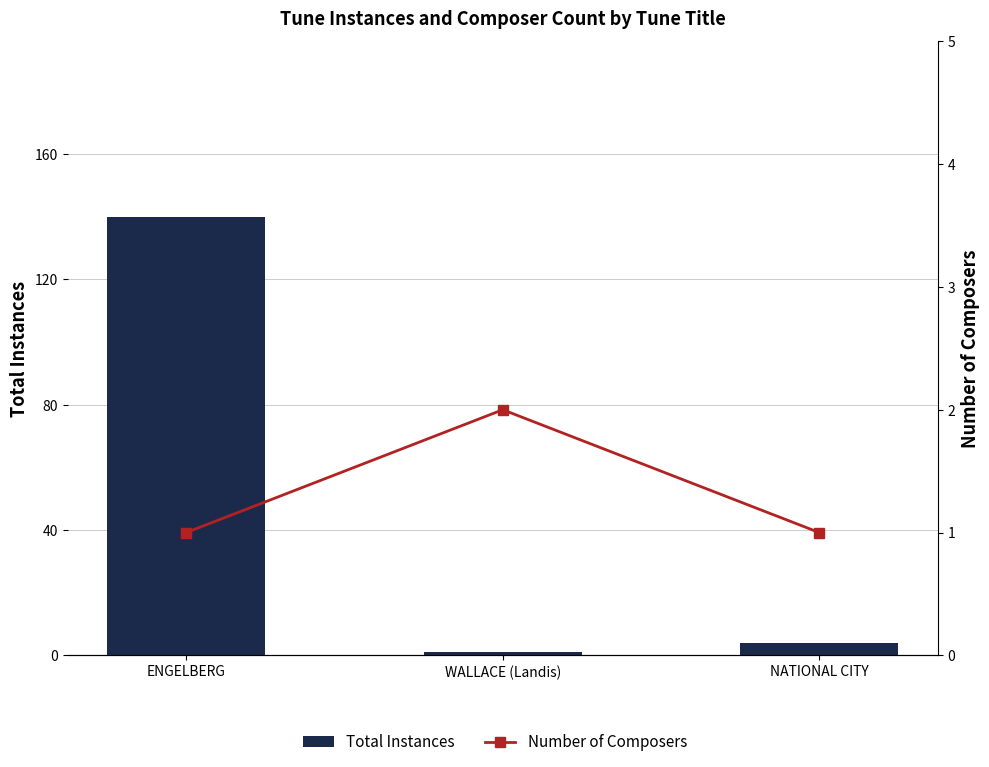

How many values in the Total Instances series are below 4?

1